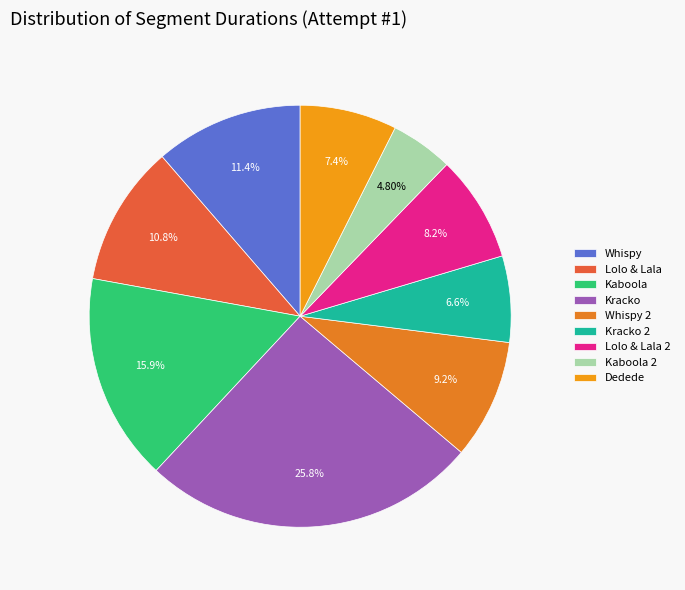

What is the smallest slice in the pie chart?

Kaboola 2